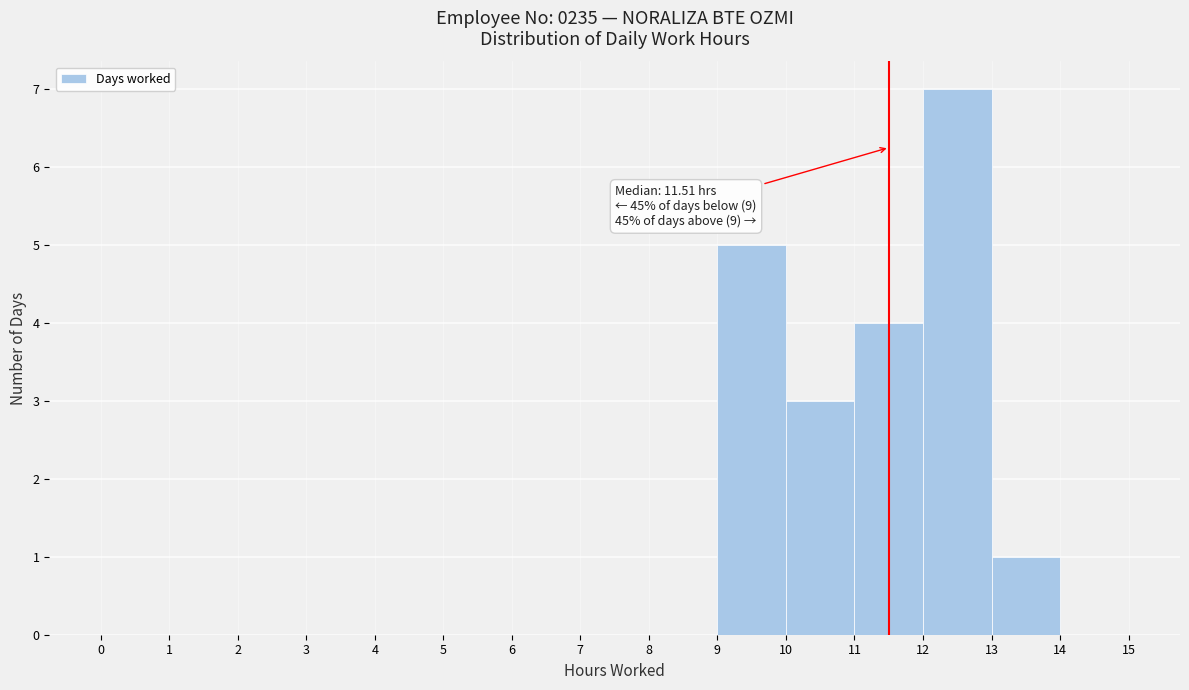

Which range on the x-axis has the tallest bar?

12 to 13